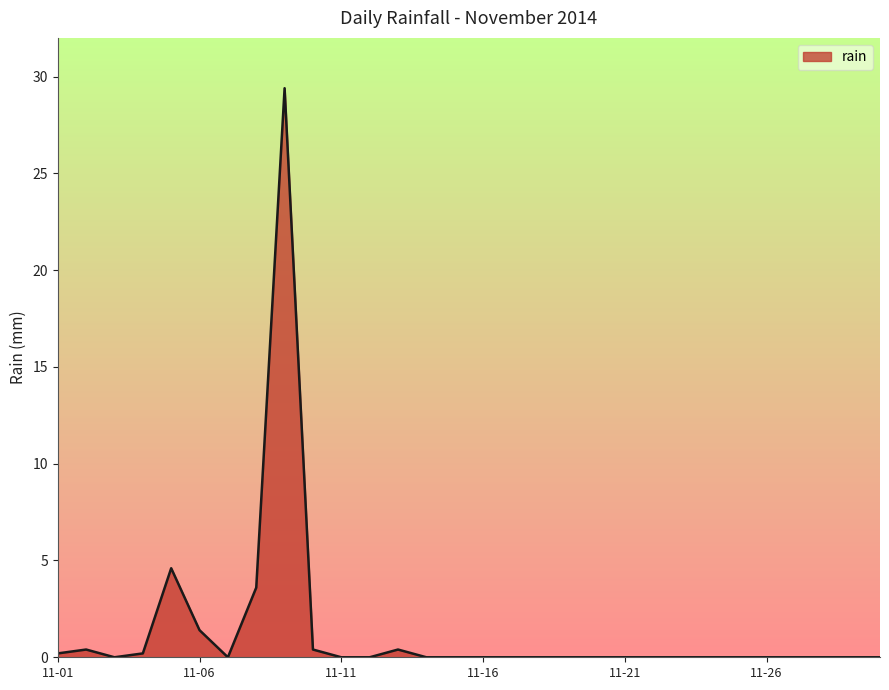

What is the difference between the maximum and second lowest values?

29.4